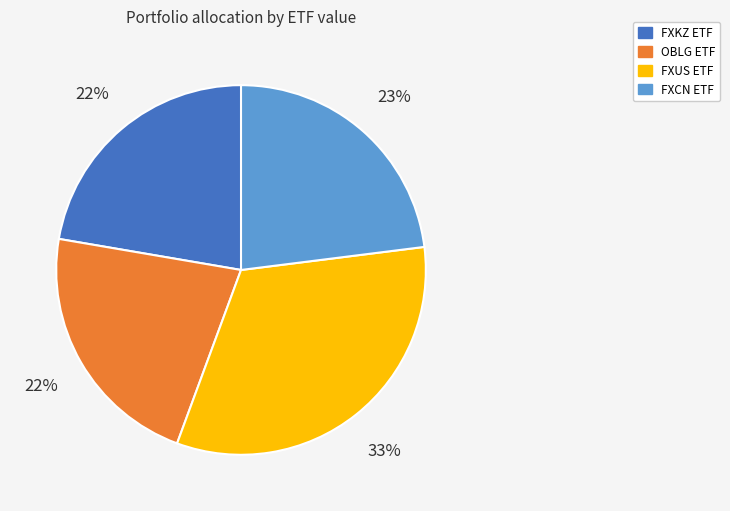

How many slices are in this pie chart?

4